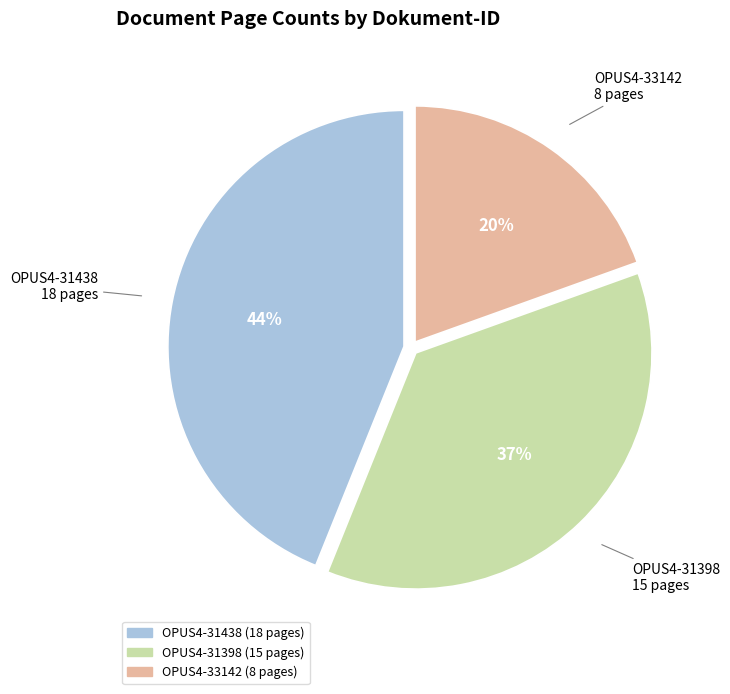

What percentage is the OPUS4-31438 slice, to the nearest percent?

44%